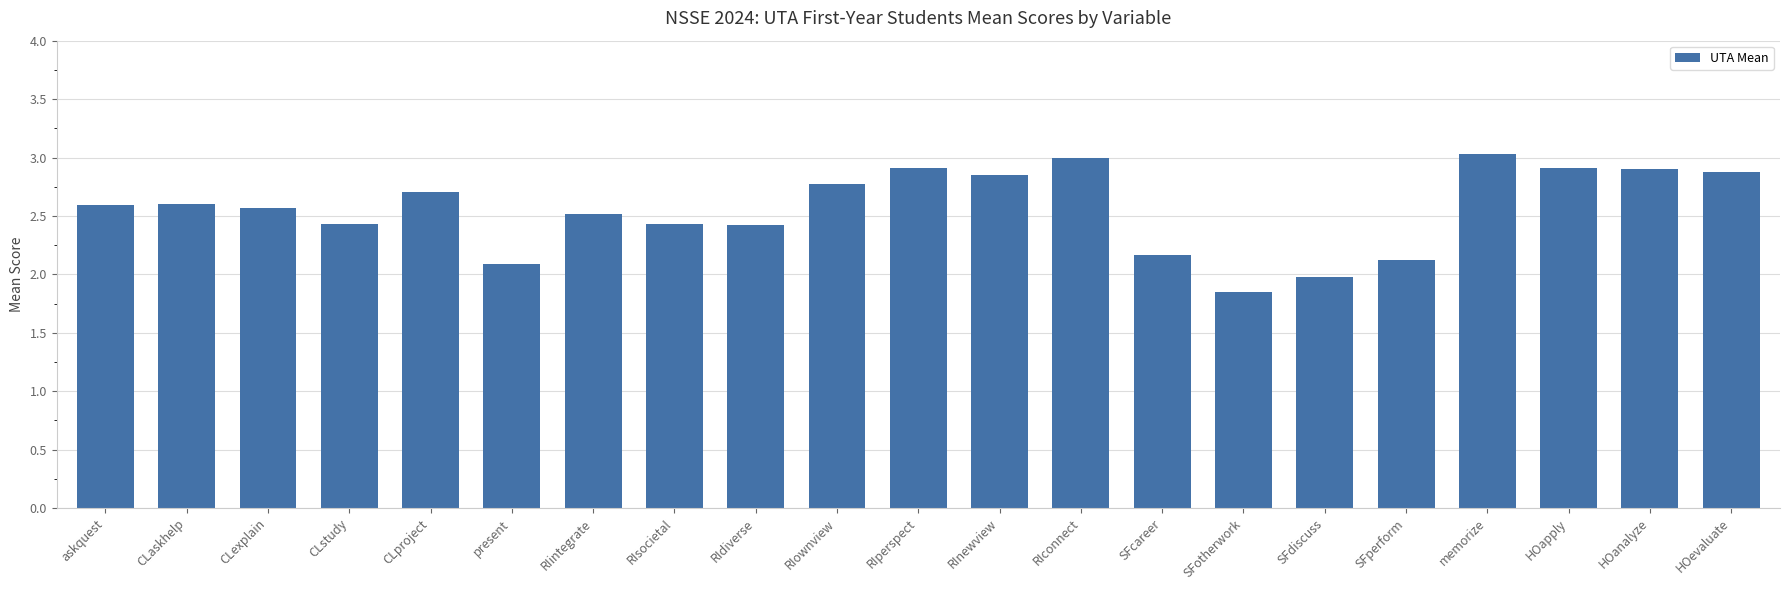

The value at SFperform is 1.3. True or false?

False